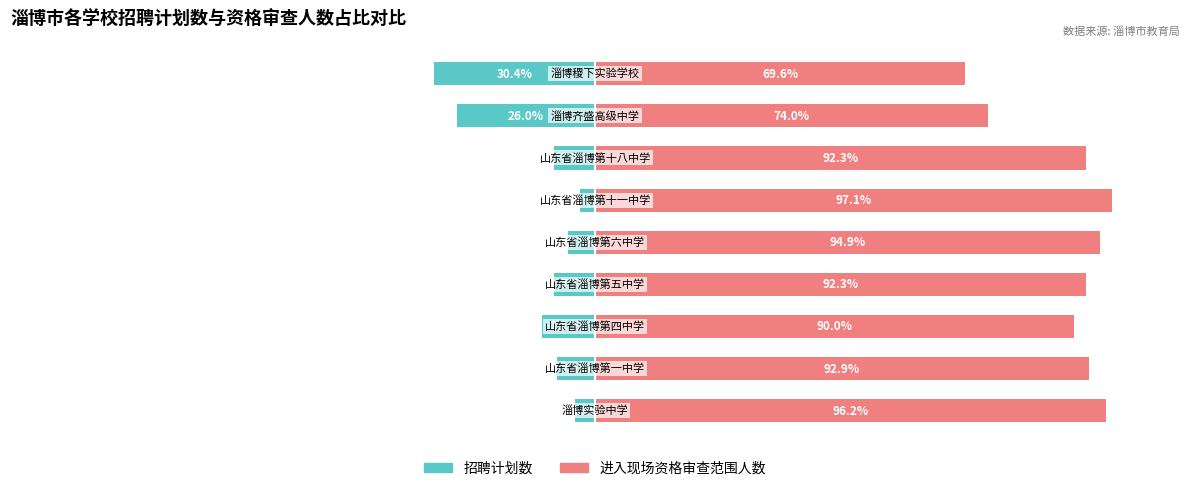

Which series has the largest range (max minus min)?

招聘计划数